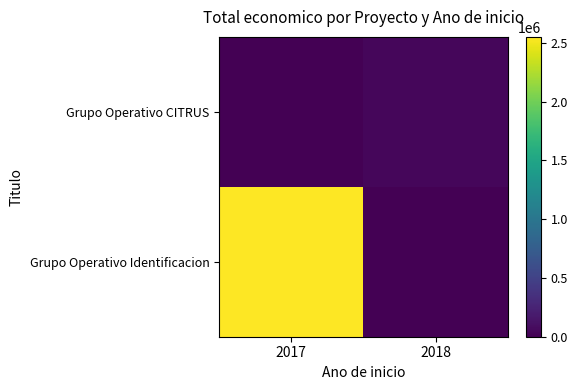

What is the difference between the highest and lowest values at 2017?

2551609